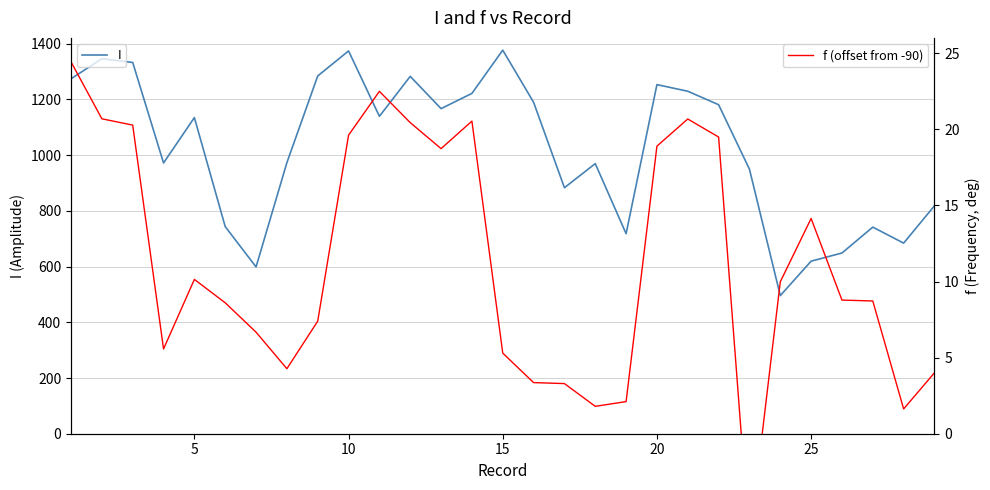

True or false: f (offset from -90) has more than 0 points higher than both neighbors.

True